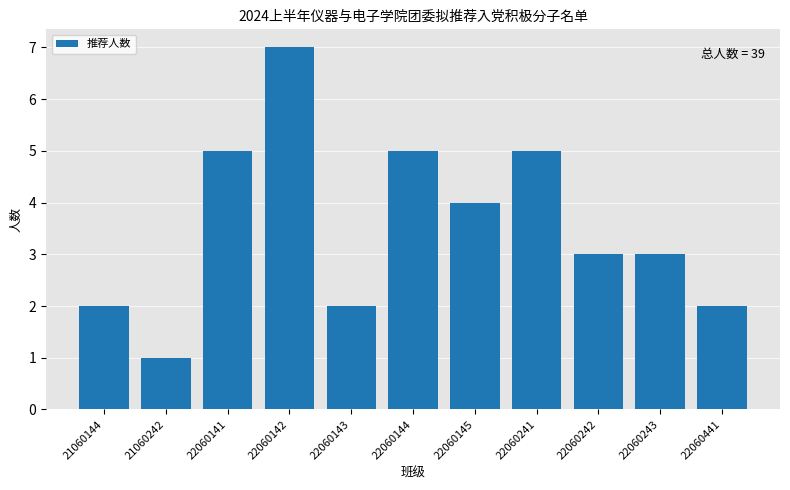

Where does the data first go above 3?

22060141